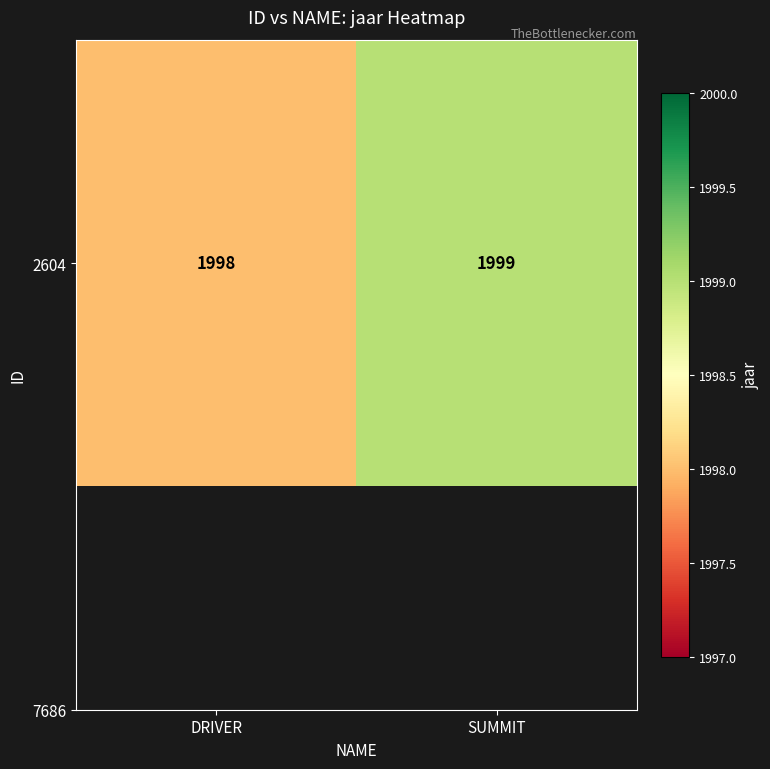

Reading right to left, transcribe all the data shown in this chart.

1999	1998